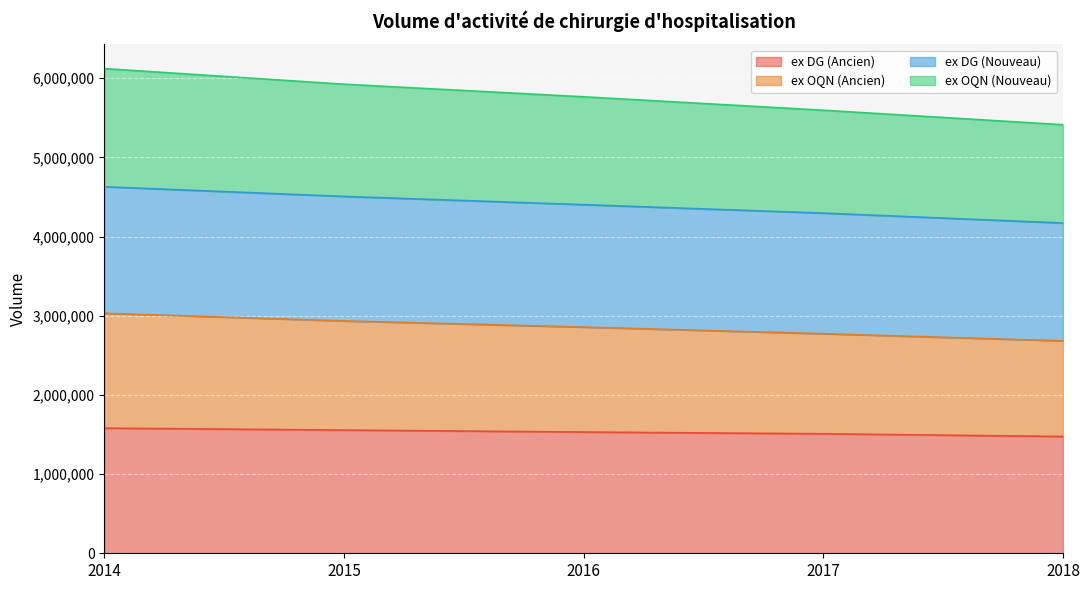

What is the difference between the highest and lowest values at 2018?

3936745